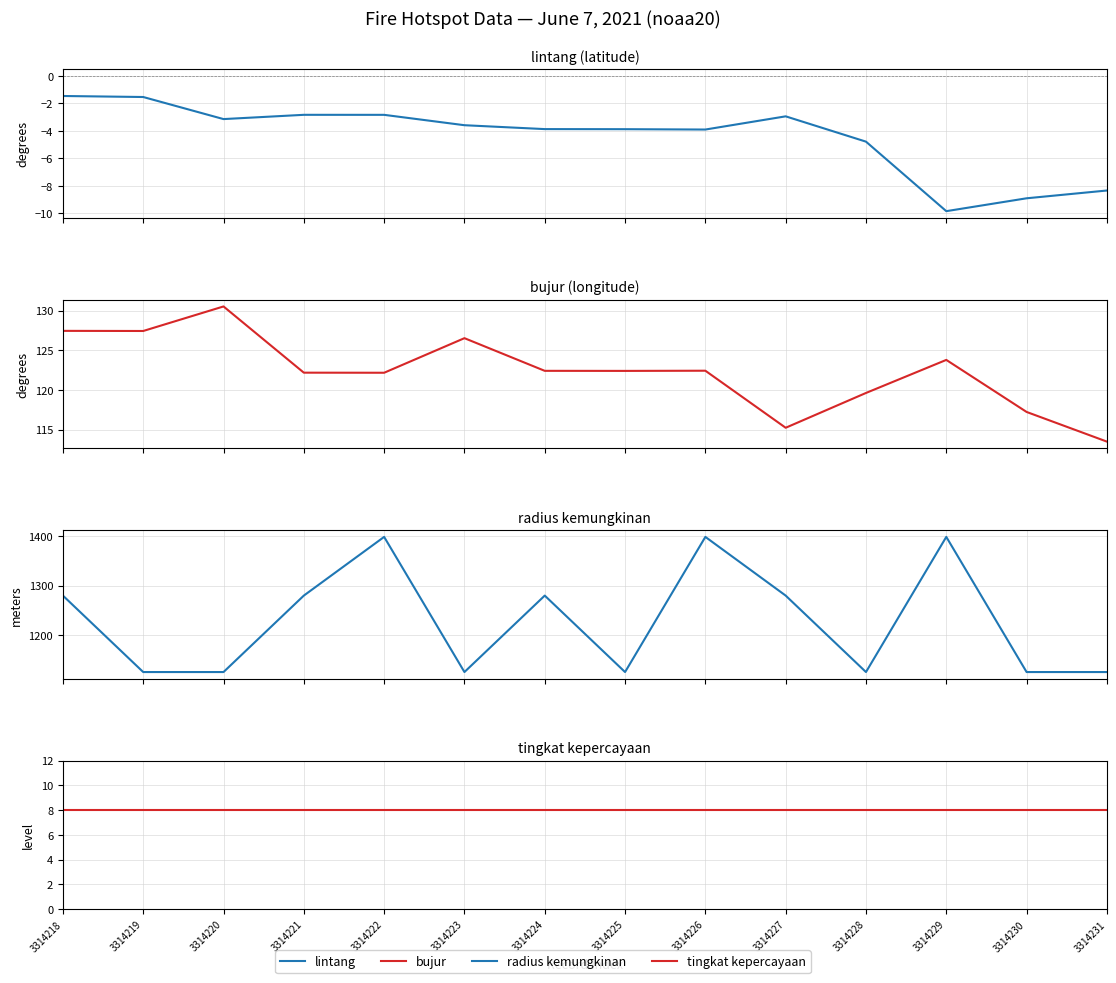

At how many categories does at least one series exceed 1302?

3